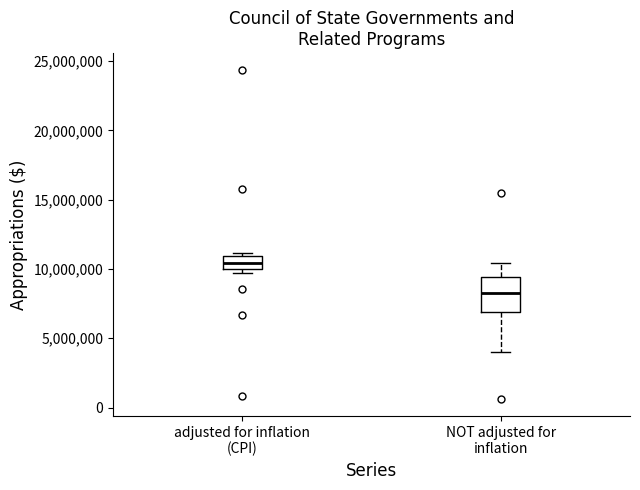

Reading left to right, read every box against the y-axis: the position of its median line, the range the box covers, and the ends of its whiskers. The values are not printed on the chart, so give them approximately, as read against the axis.

adjusted for inflation (CPI): median 10500000, box 10000000 to 11000000, whiskers 9500000 to 11000000 (just above the box's upper edge)
NOT adjusted for inflation: median 8500000, box 7000000 to 9500000, whiskers 4000000 to 10500000